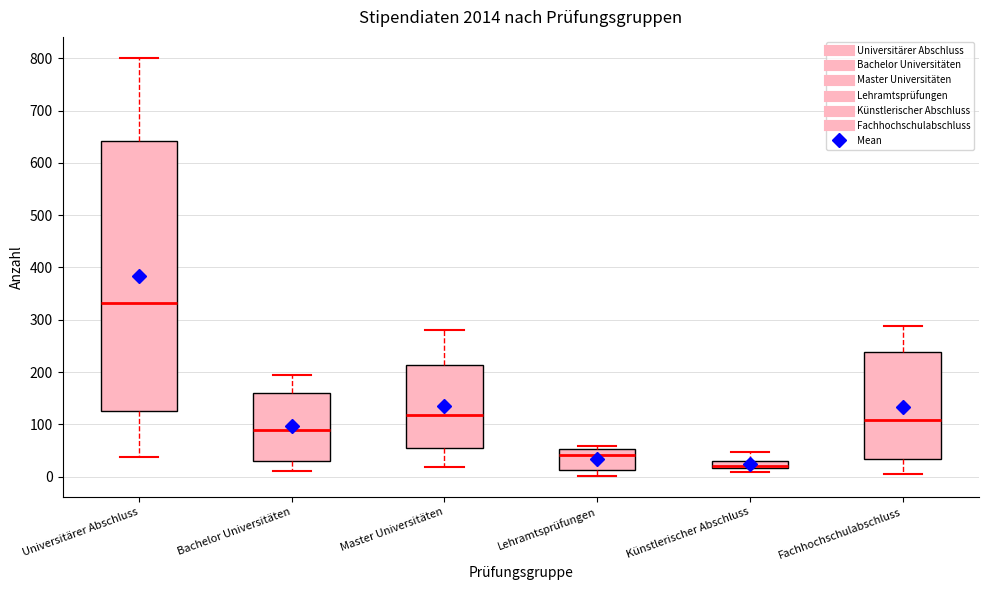

Which box's median line is the lowest?

Künstlerischer Abschluss